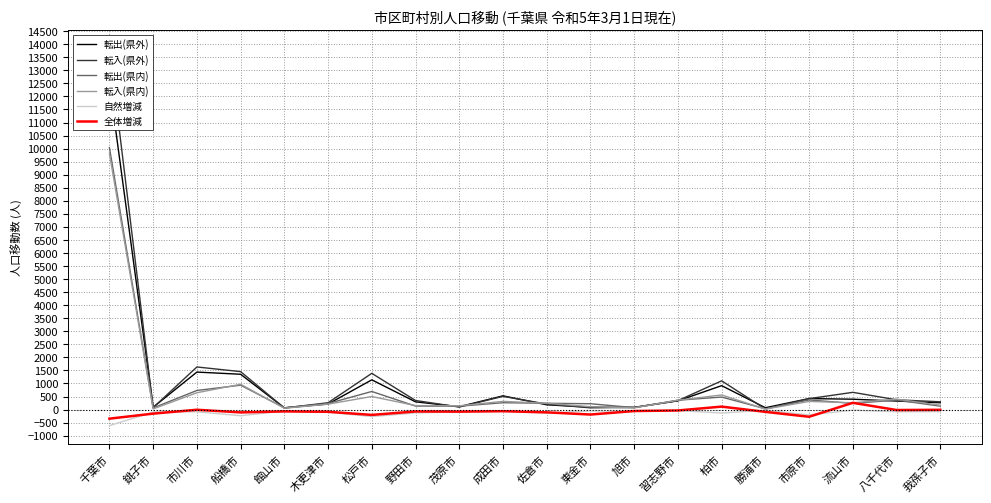

What is the label of the 6th point from the right?

柏市